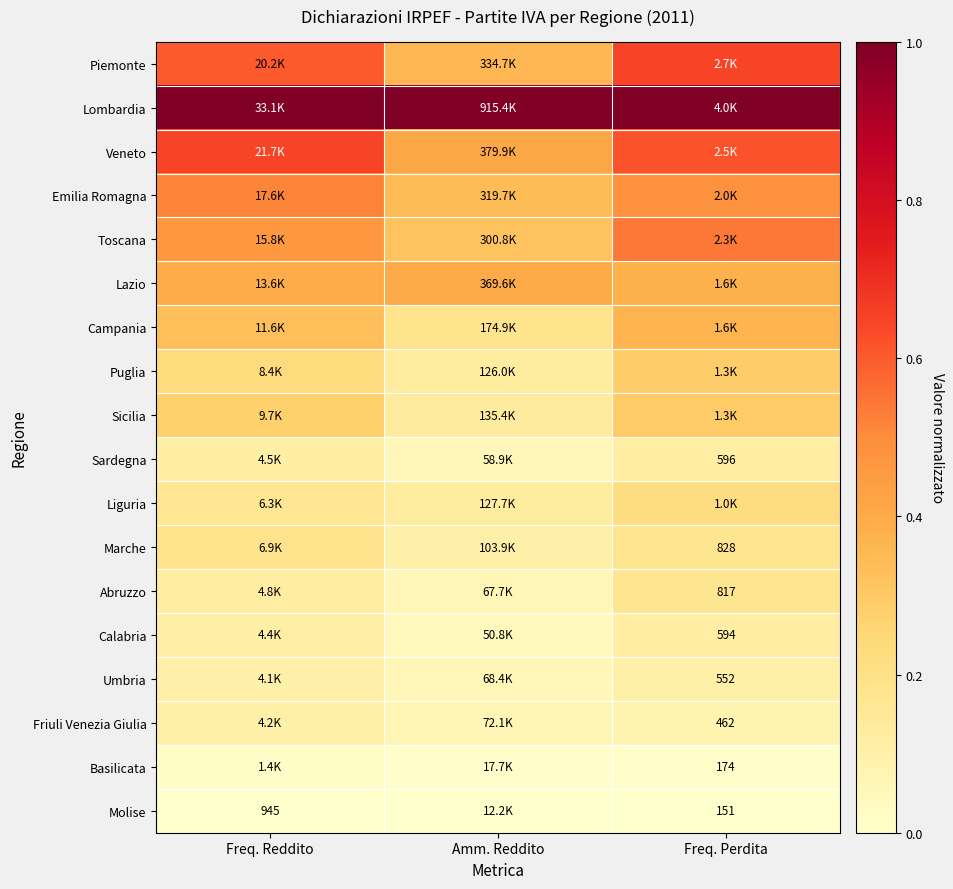

Is it true that Calabria equals 0.1 at Freq. Reddito?

True